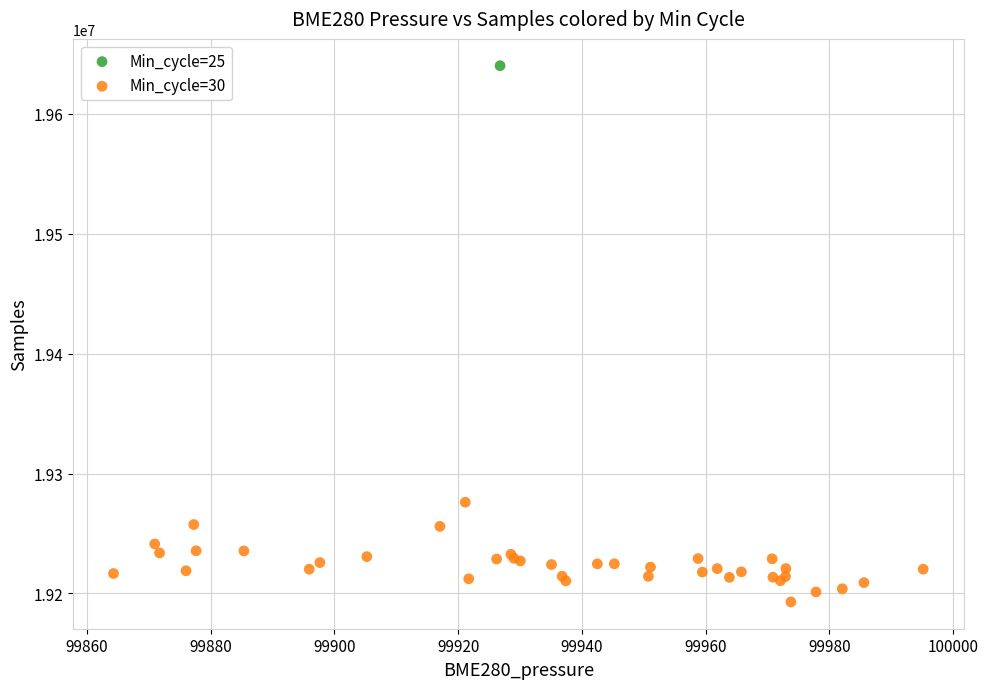

What are all the series names shown in the legend?

Min_cycle=25, Min_cycle=30